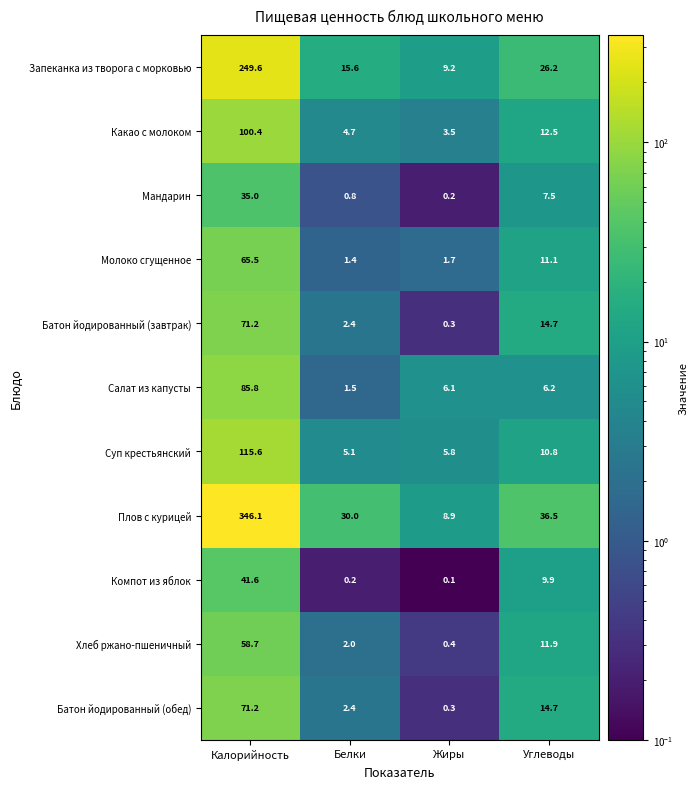

What is the difference between the Запеканка из творога с морковью values at Калорийность and Жиры?

240.4